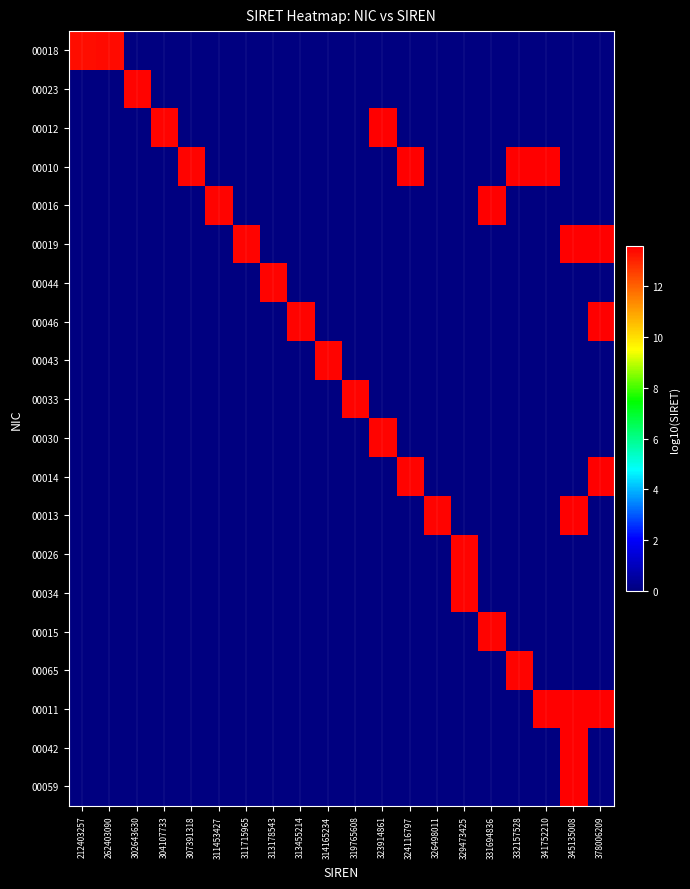

What is the total value across all series at 332157528?

27.1